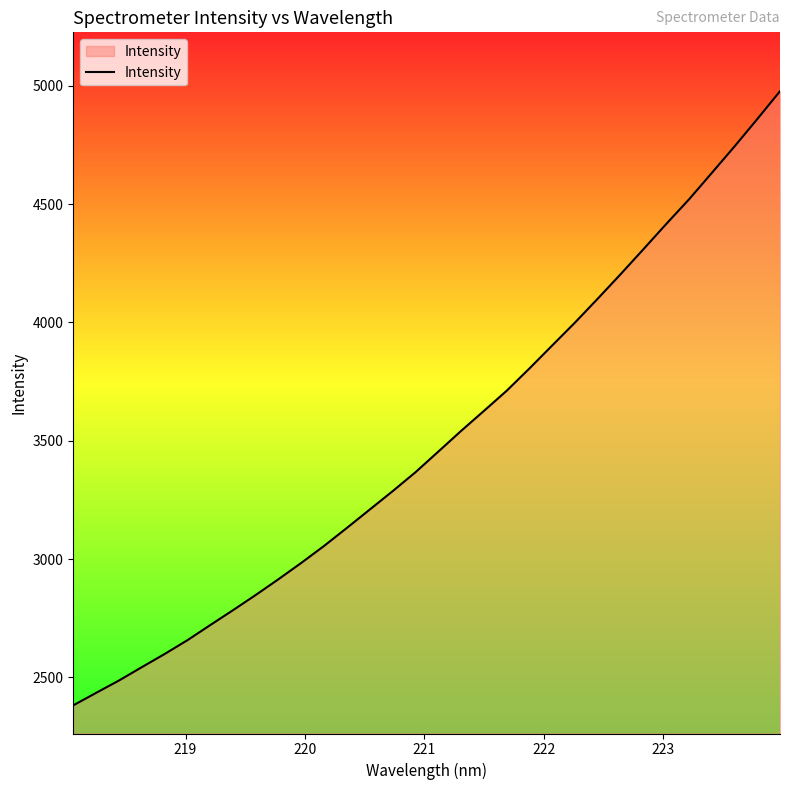

What is the difference between the maximum and minimum values?

2595.6